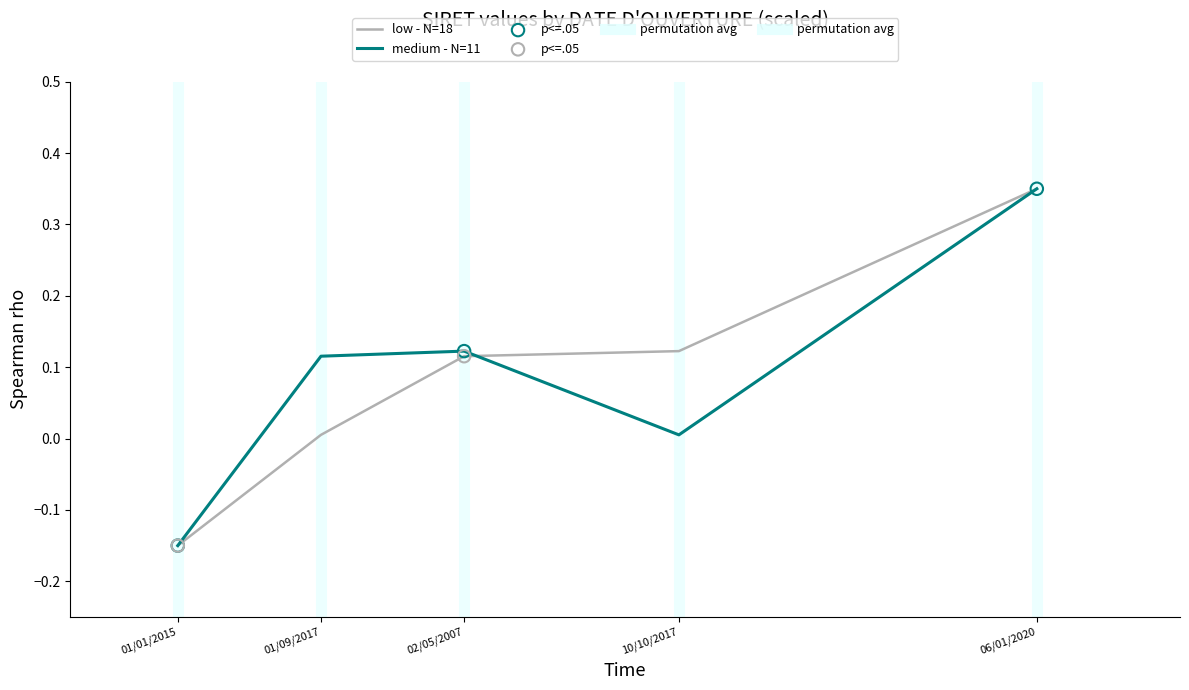

The medium - N=11 series shows 0.0 at 10/10/2017. True or false?

True